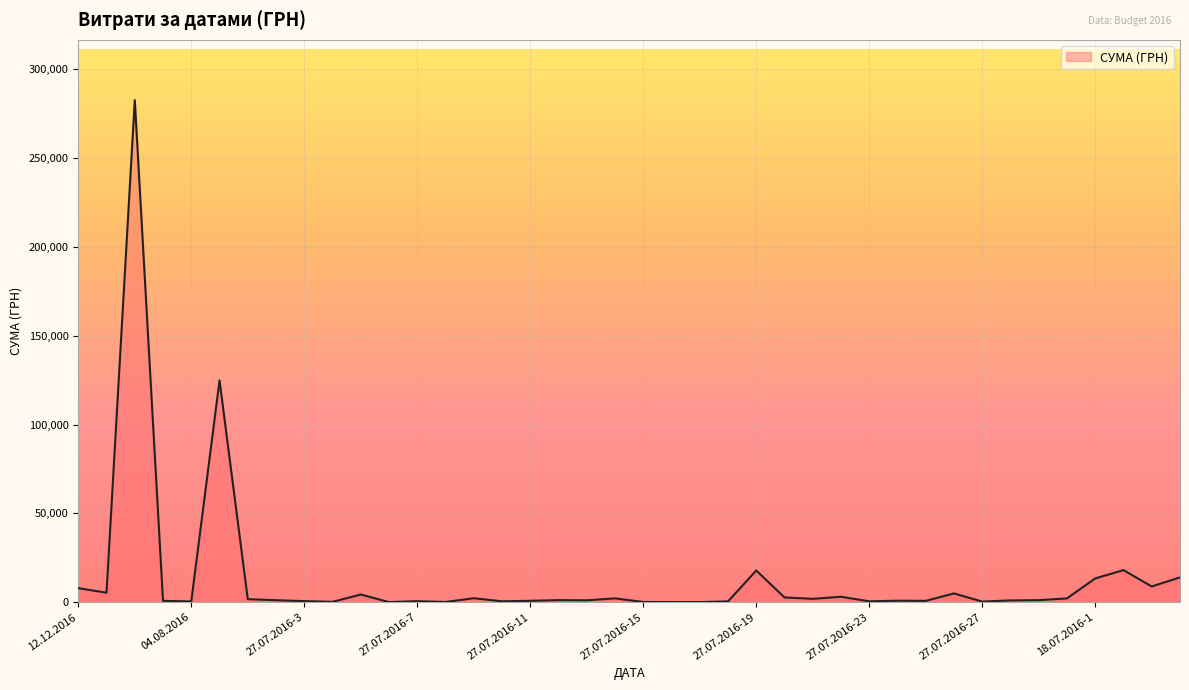

What is the greatest value displayed?

282495.1